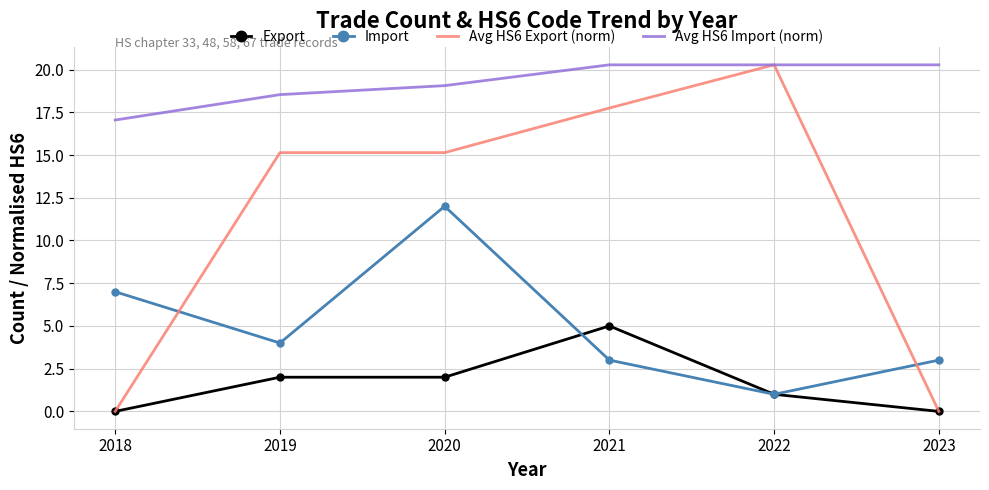

The value of Export at 2022 is 1.0. True or false?

True